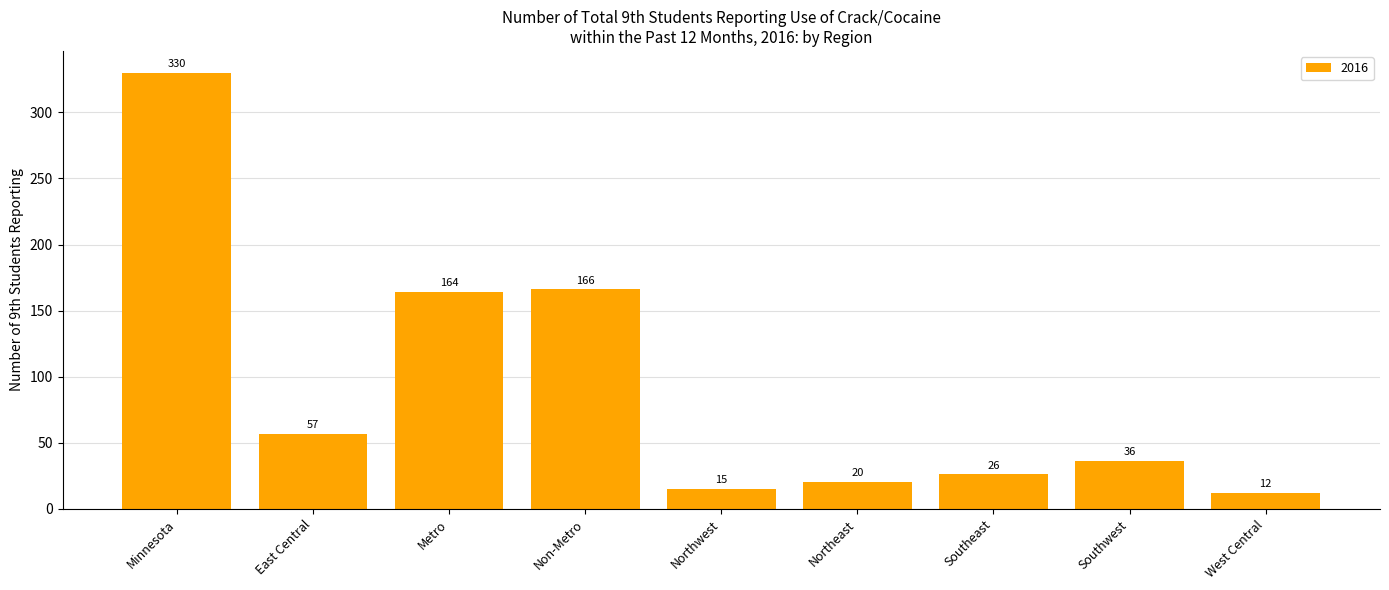

Rank the categories by value from lowest to highest.

West Central, Northwest, Northeast, Southeast, Southwest, East Central, Metro, Non-Metro, Minnesota